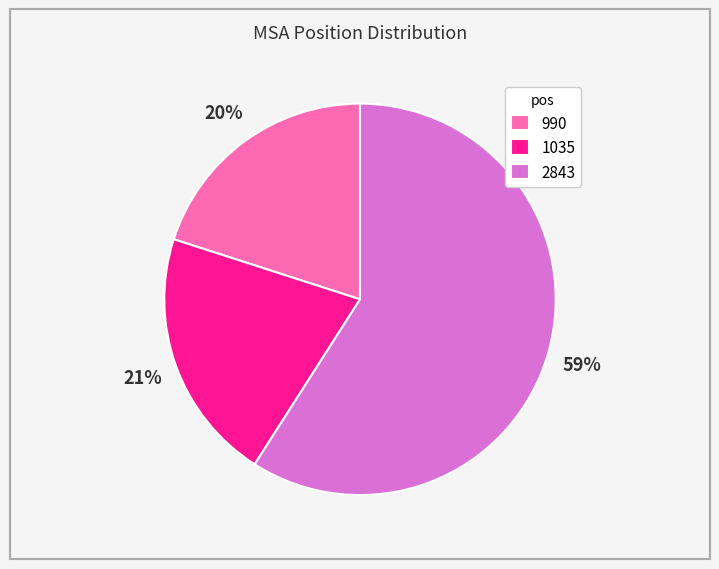

Is the sum of 1035 and 990 greater than half?

No